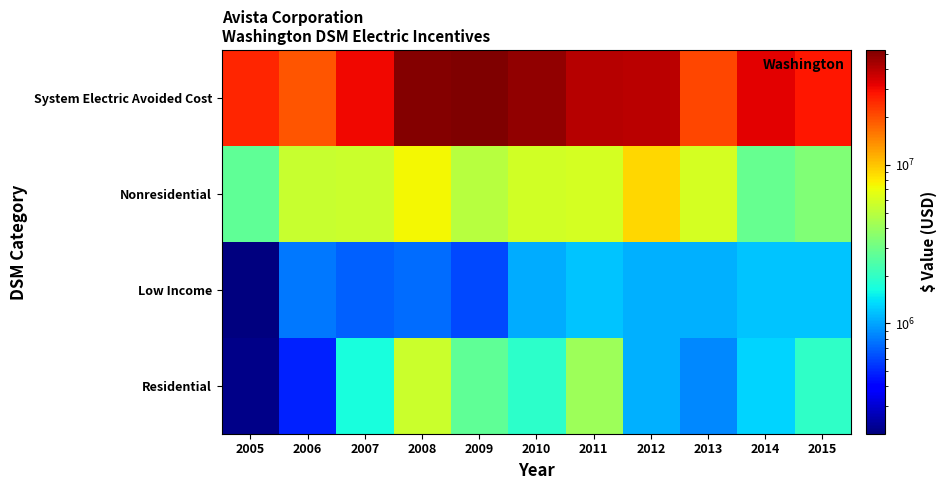

What is the maximum value shown in the chart?

53043356